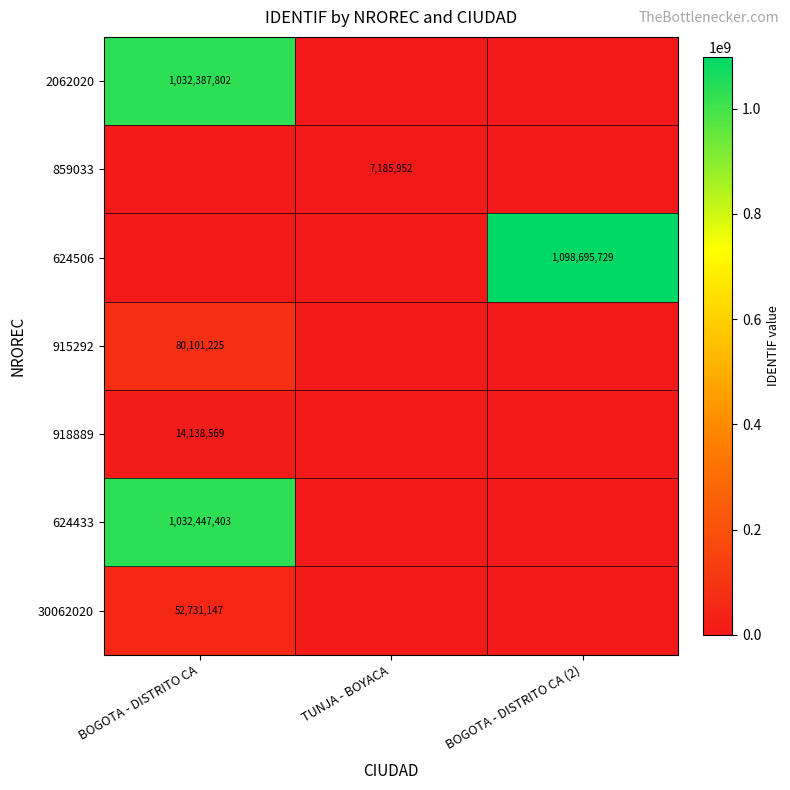

The 918889 series shows 14138569 at BOGOTA - DISTRITO CA. True or false?

True